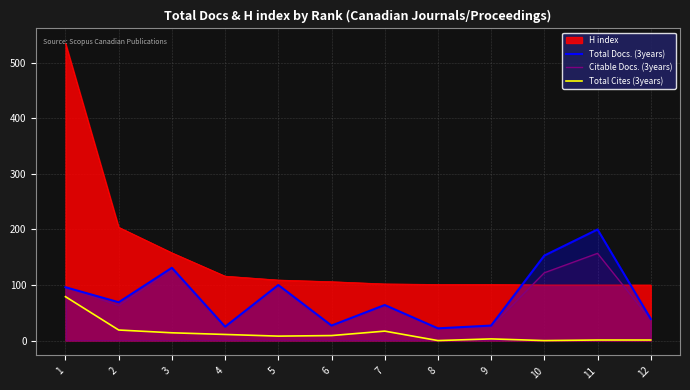

What is the sum of all Total Cites (3years) values?

162